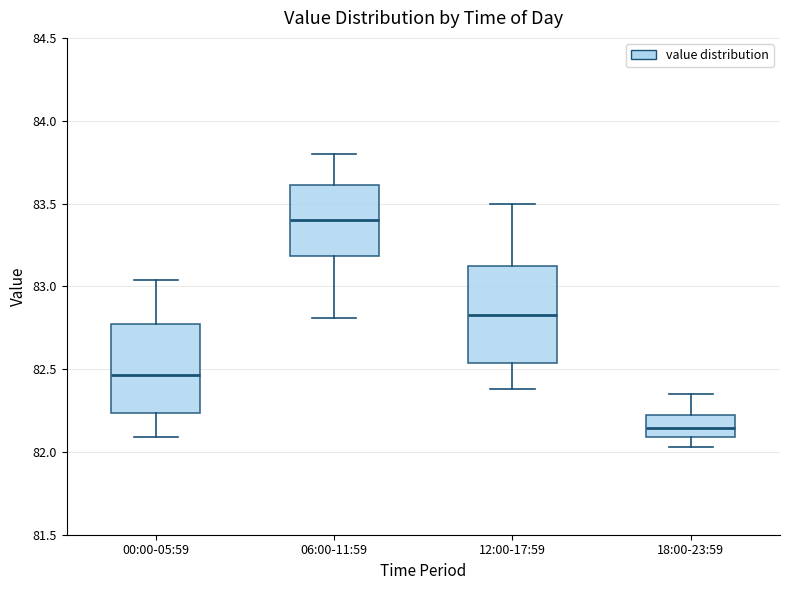

Where does the median line of the box for 12:00-17:59 sit on the y-axis? The values are not printed on the chart, so give them approximately, as read against the axis.

82.85